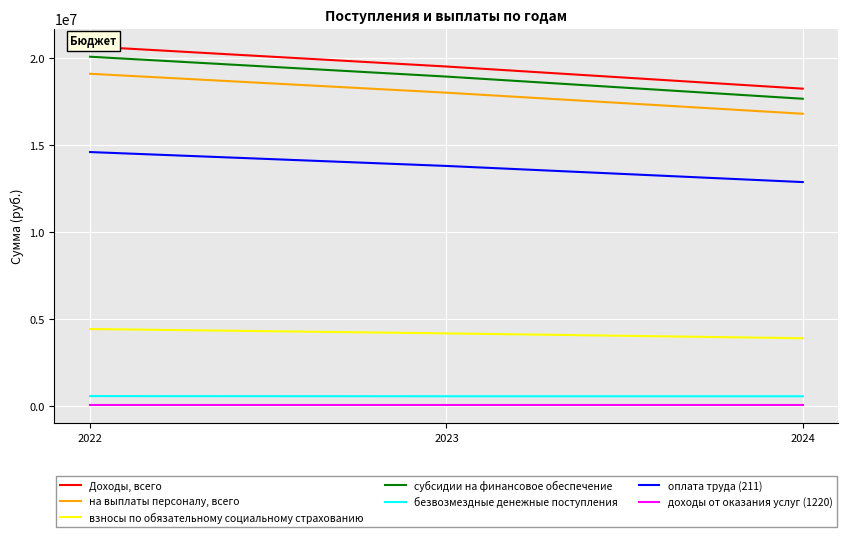

At which category is the sum across all series the highest?

2022